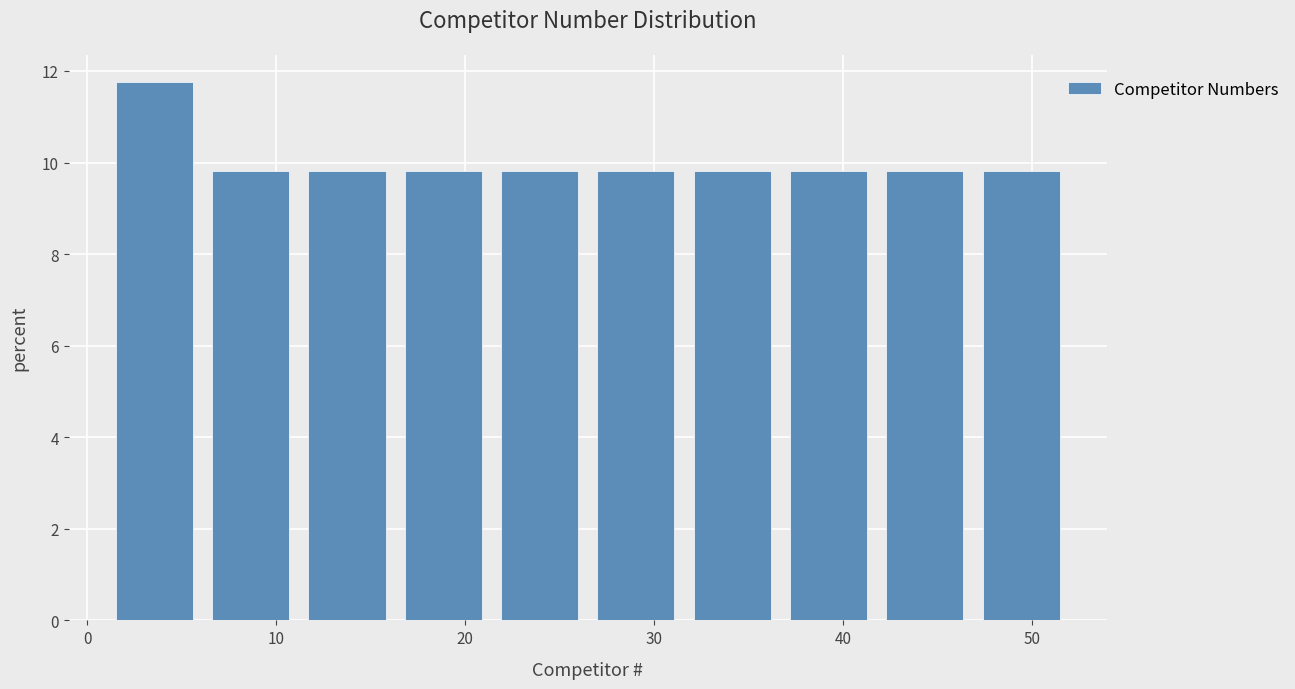

What is the height of the bar covering 26.5 to 31.6 on the x-axis? Neither the bar edges nor the heights are printed on the chart, so give them approximately, as read against the axes.

9.8